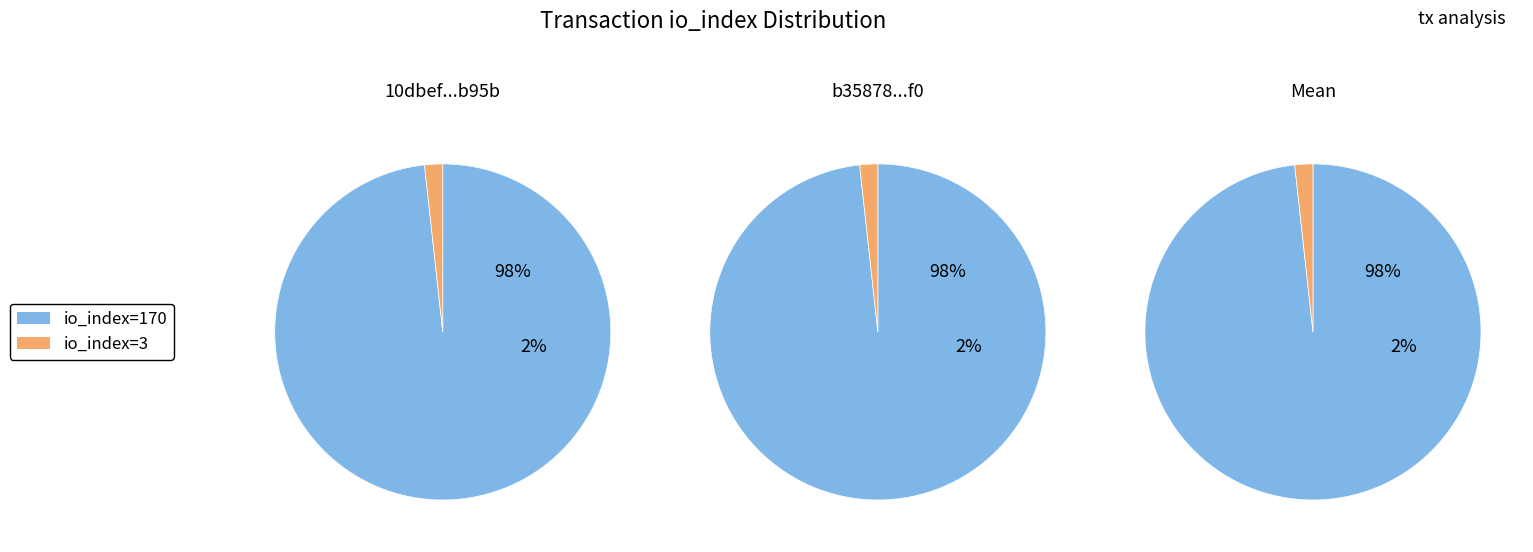

Is the sum of 1 and 0 greater than half?

Yes